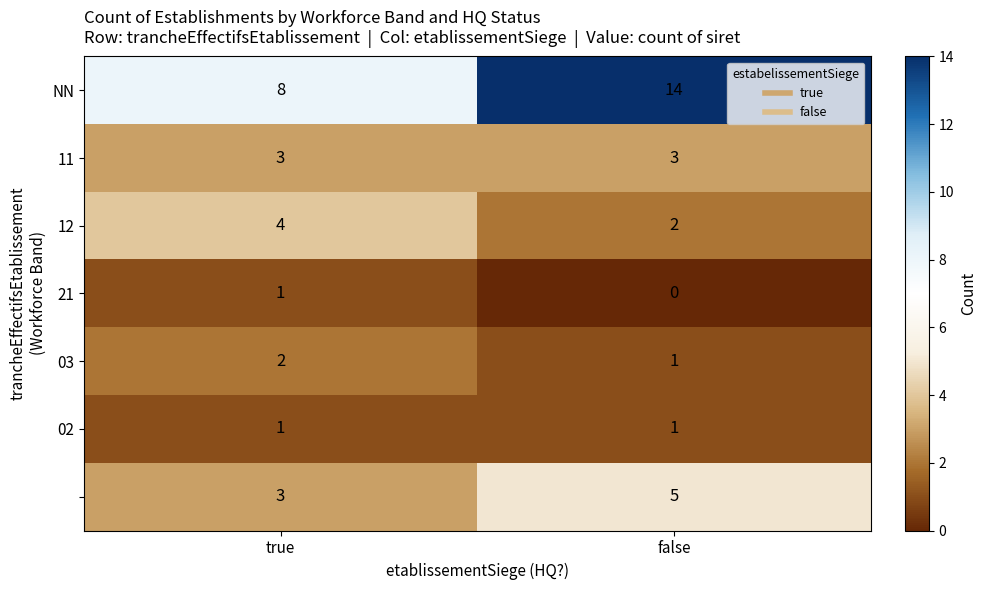

What is the greatest value displayed?

14